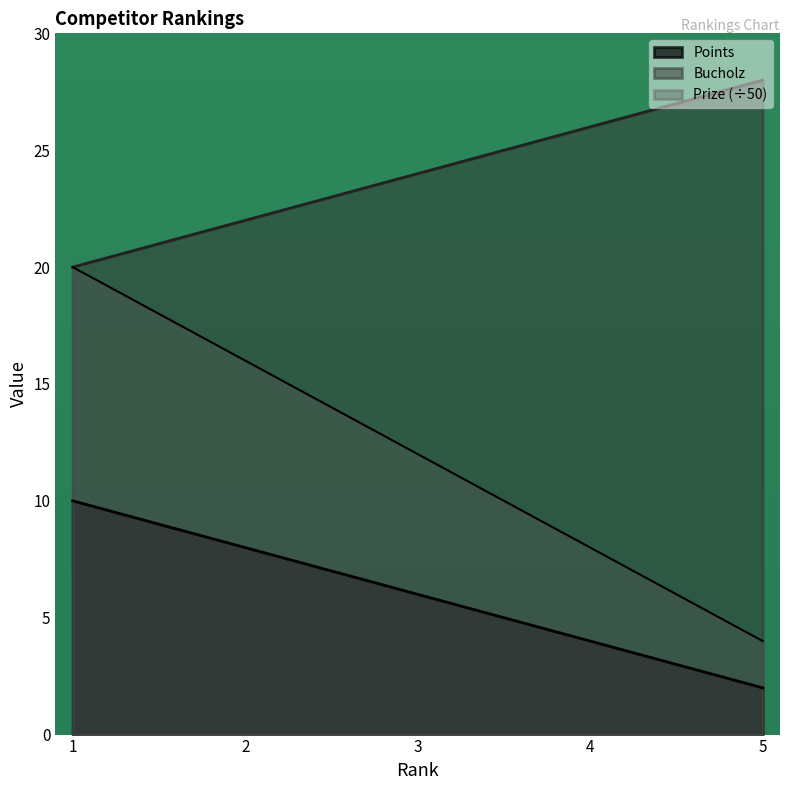

Reading left to right, list all the values displayed in this chart.

Points: 1=10	2=8	3=6	4=4	5=2
Bucholz: 1=20	2=22	3=24	4=26	5=28
Prize: 1=20	2=16	3=12	4=8	5=4